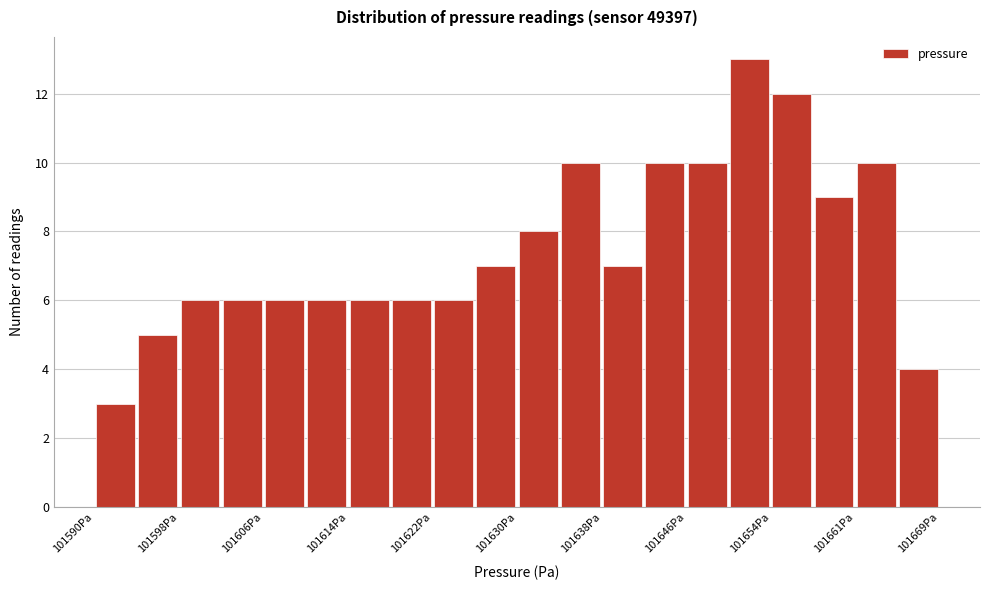

Read against the x-axis, roughly where is the centre of the tallest bar?

101652